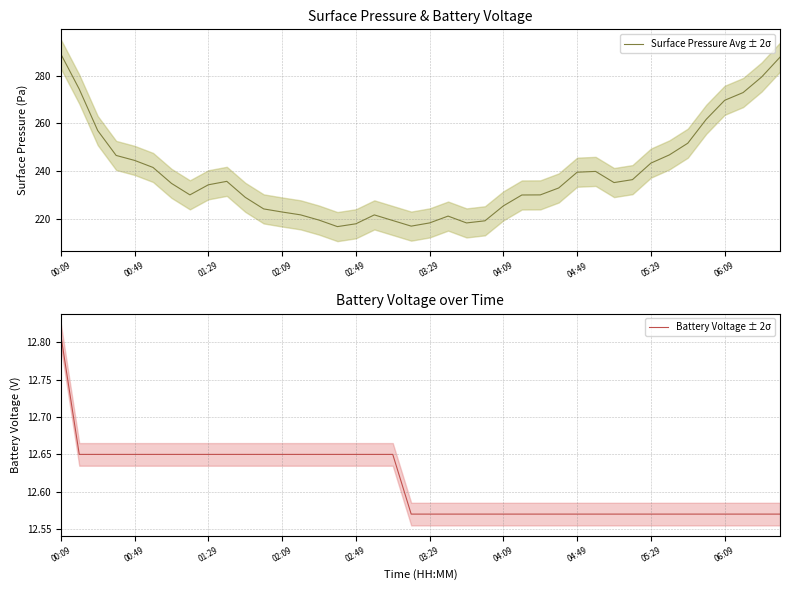

How many values in the Surface Pressure Avg ± 2σ series exceed 234?

21